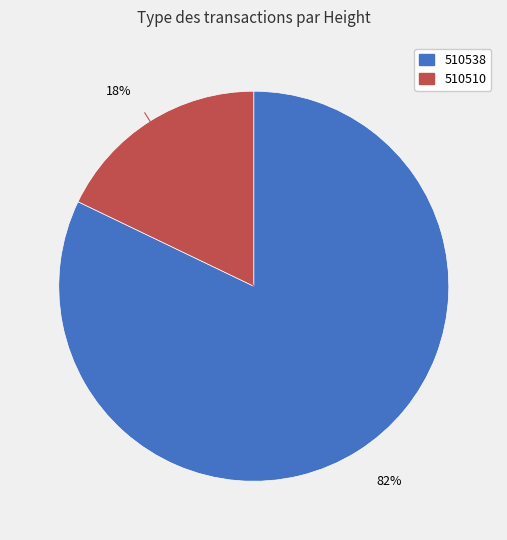

Combined, do 510510 and 510538 account for over 50%?

Yes